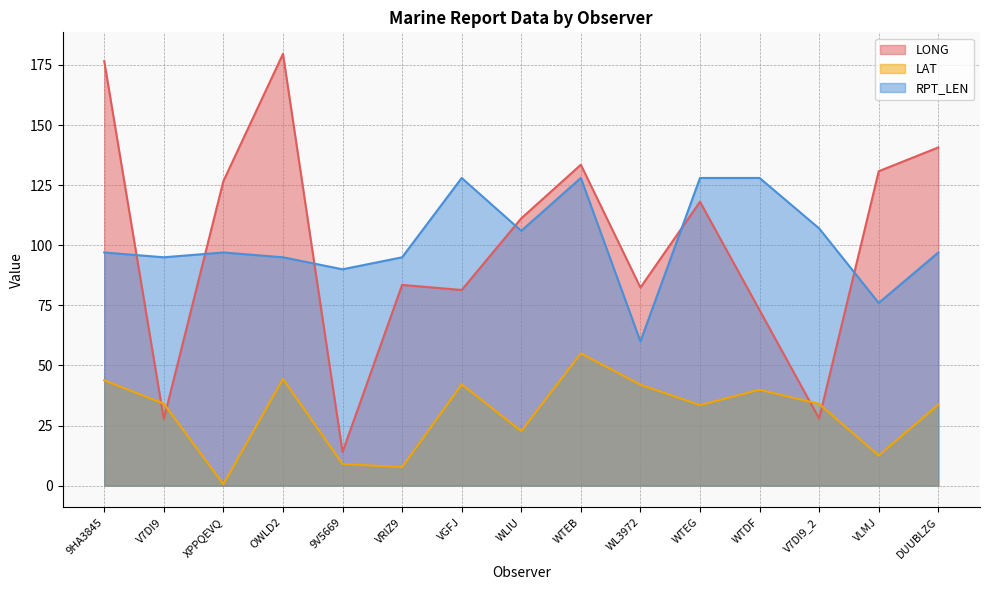

What is the greatest value displayed?

179.6